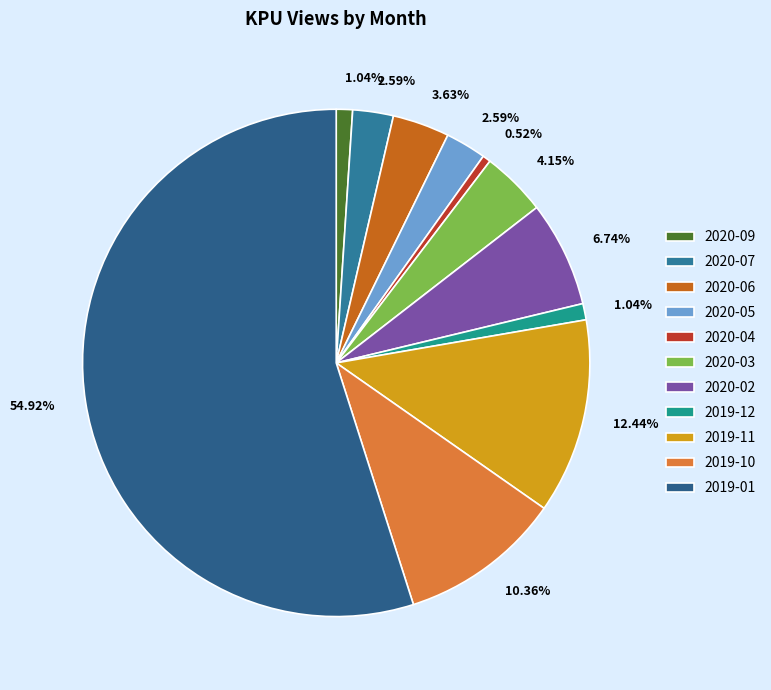

Count the number of slices in the pie.

11